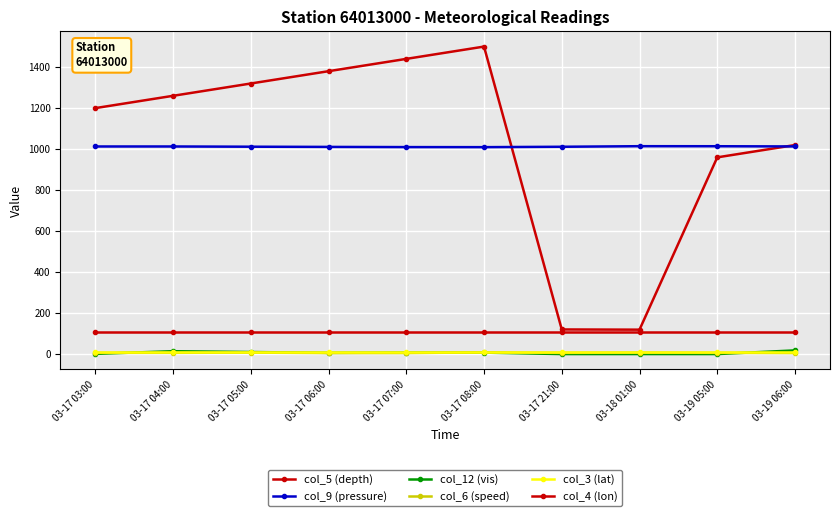

Is this an area chart (filled region under the line)?

No